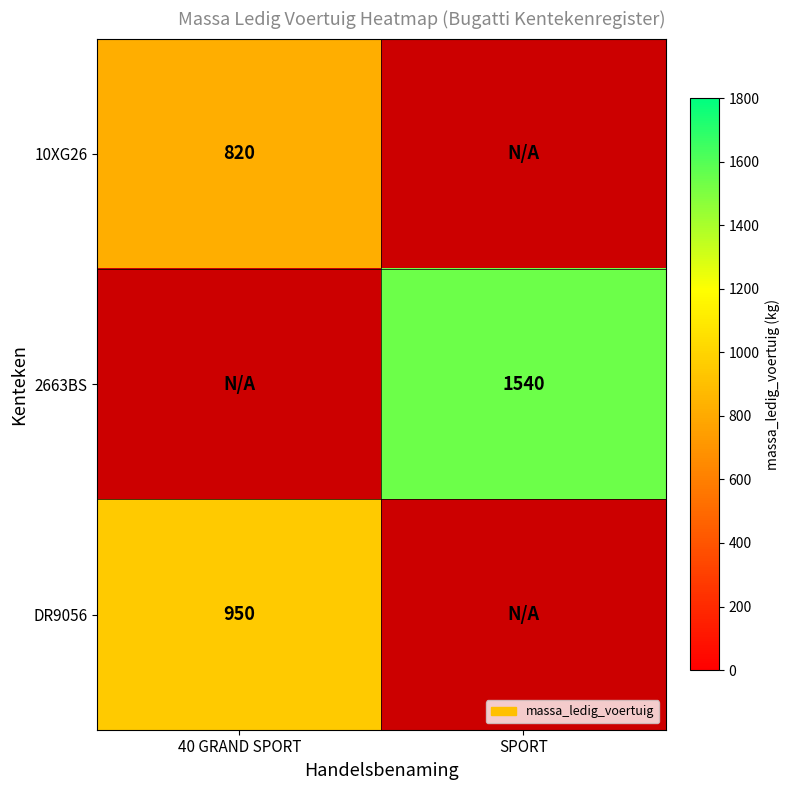

Which label corresponds to the largest value in the chart?

SPORT